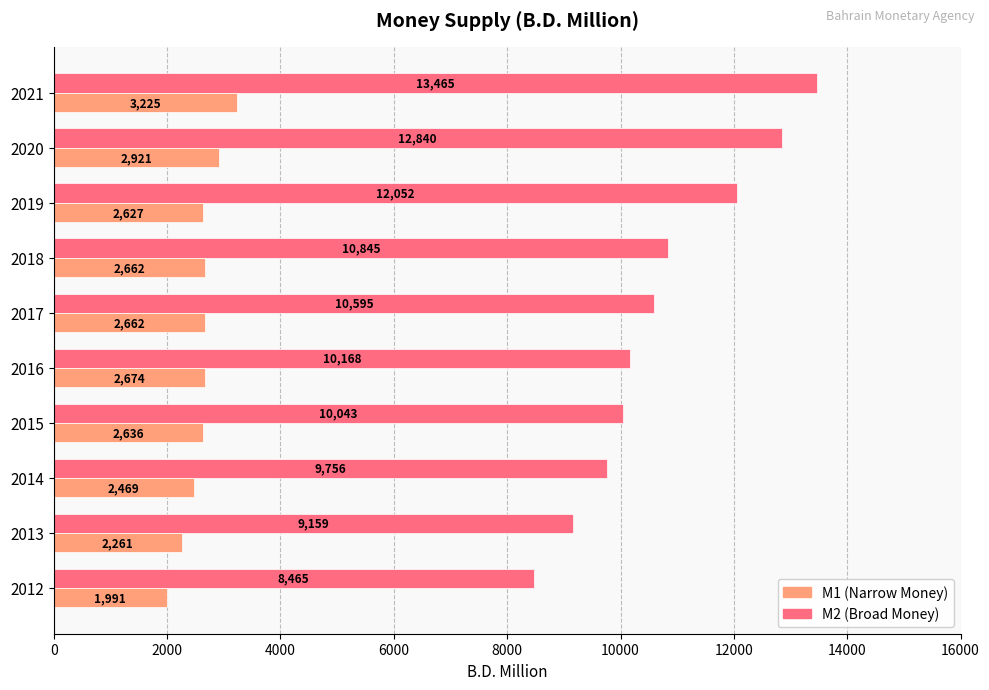

Read the M1 (Narrow Money) value at 2019.

2626.9